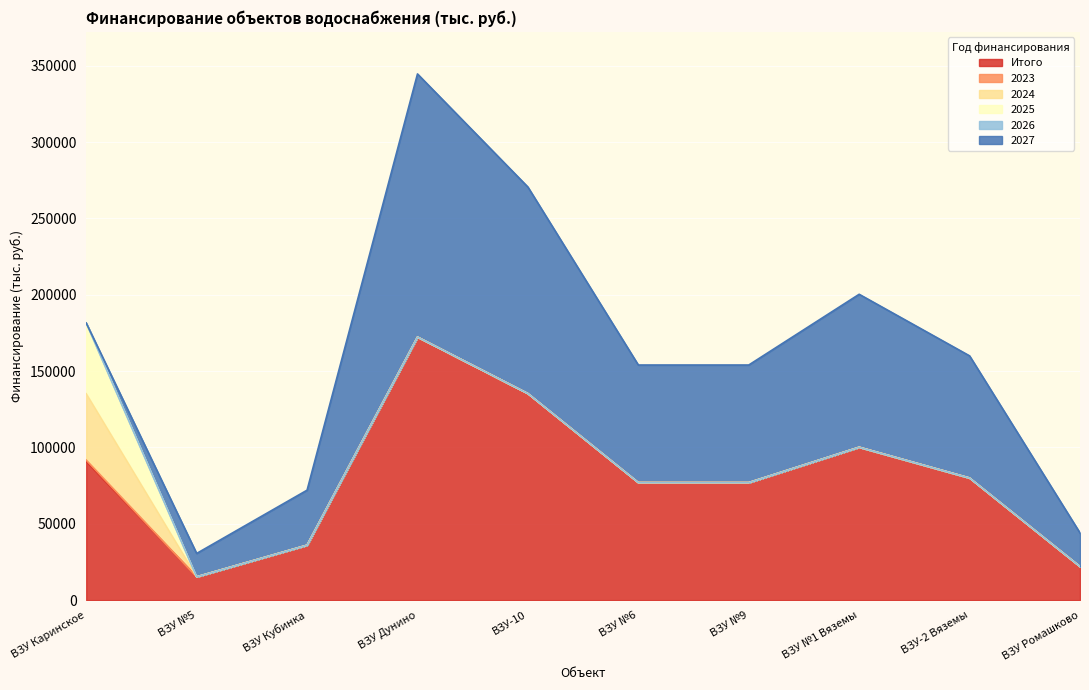

Where is the first local maximum for Итого?

ВЗУ Дунино